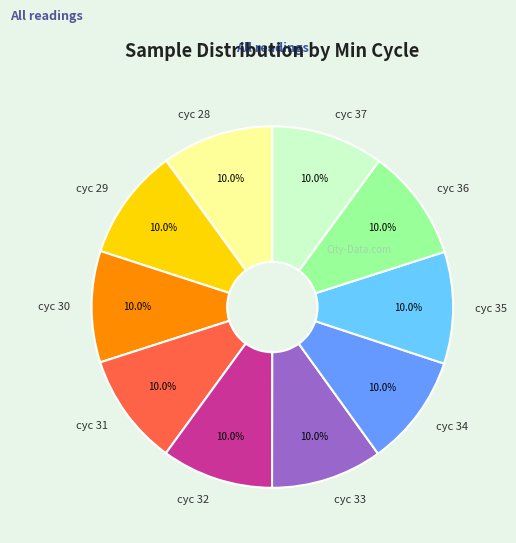

Is the sum of cyc 35 and cyc 28 greater than half?

No